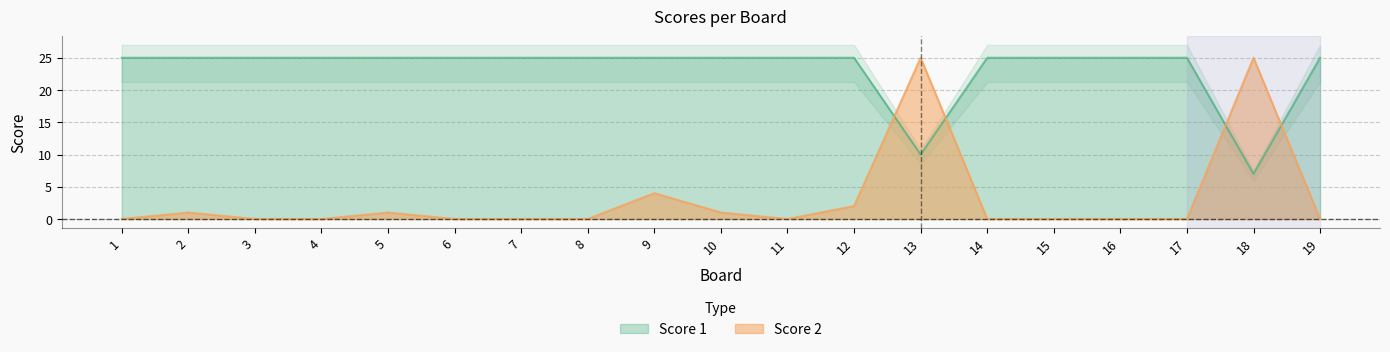

Which category has the highest value in the Score 1 series?

1